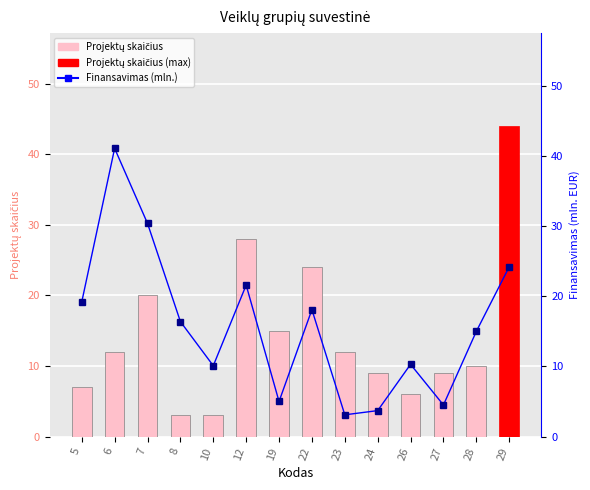

What is the sum of all Finansavimas (mln.) values?

222.7